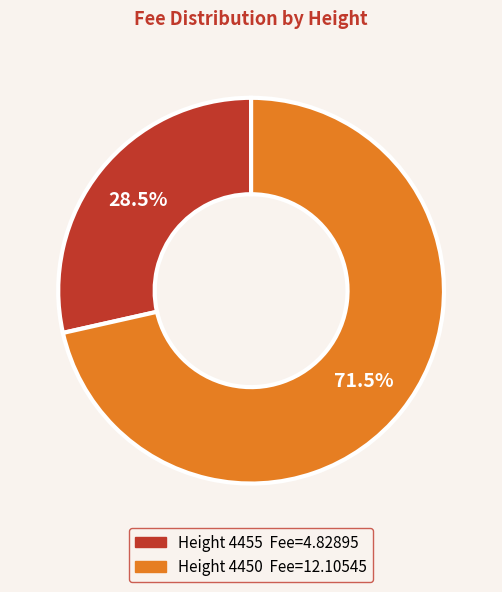

Is there any slice that represents more than half of the pie?

Yes